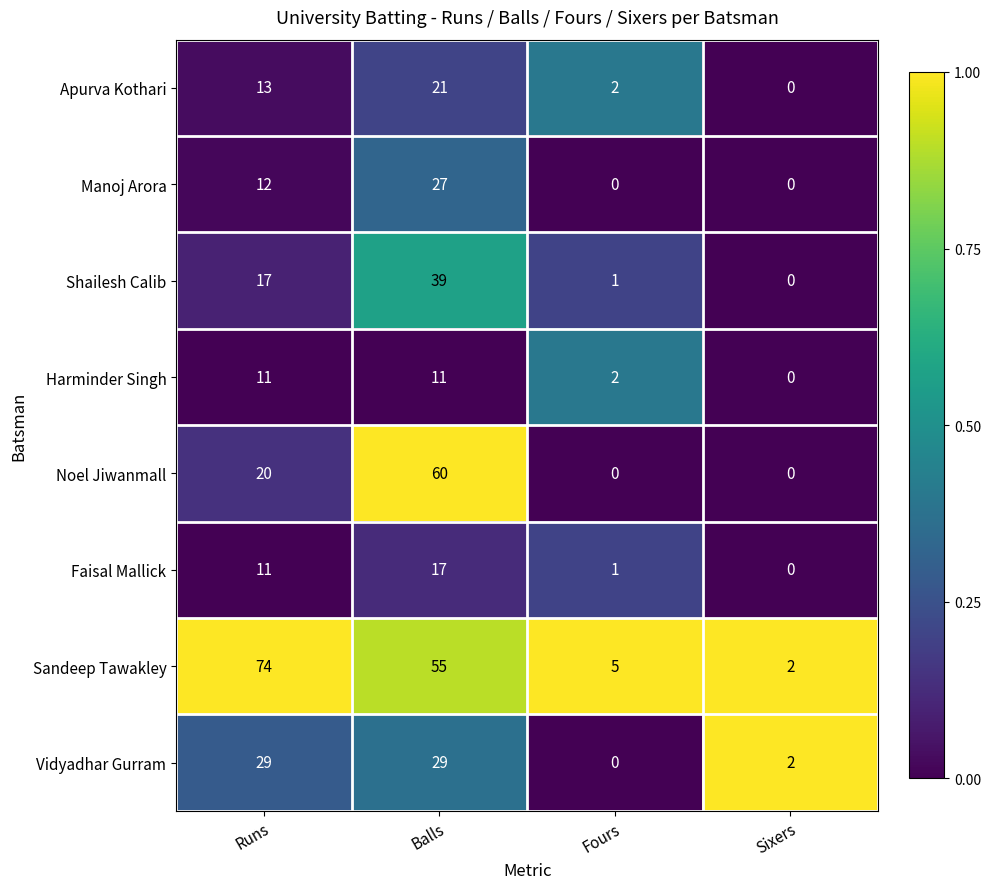

How many positive values does the Shailesh Calib series have?

3